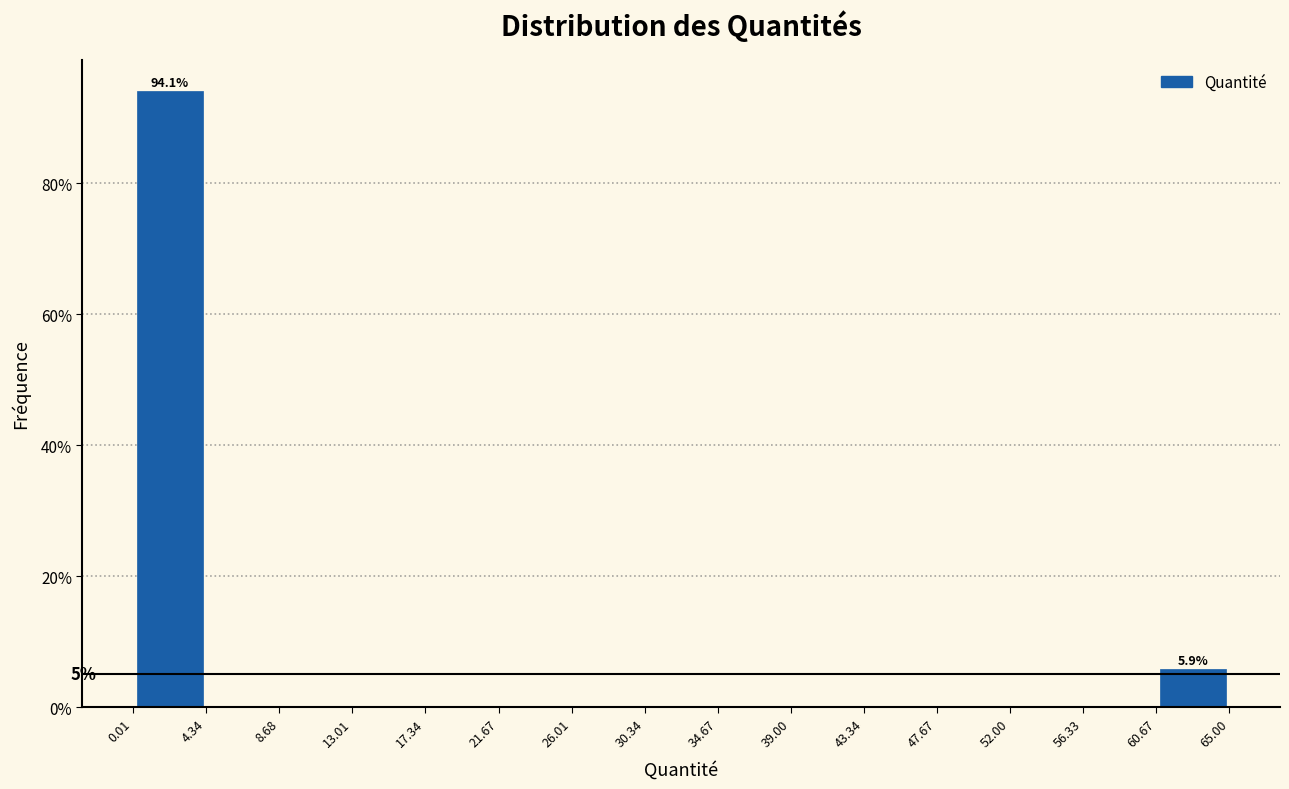

Over which range of the x-axis is the bar tallest?

0.01 to 4.34